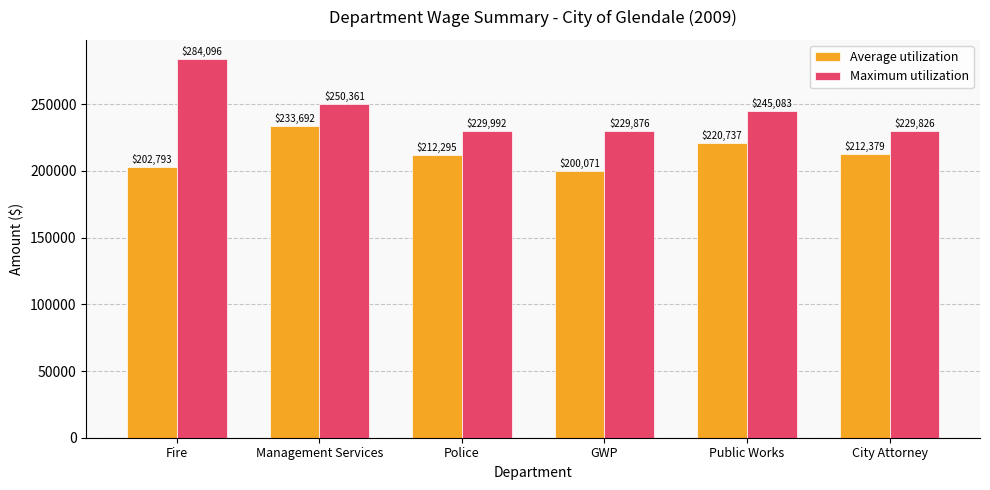

How many categories are shown in the chart?

6